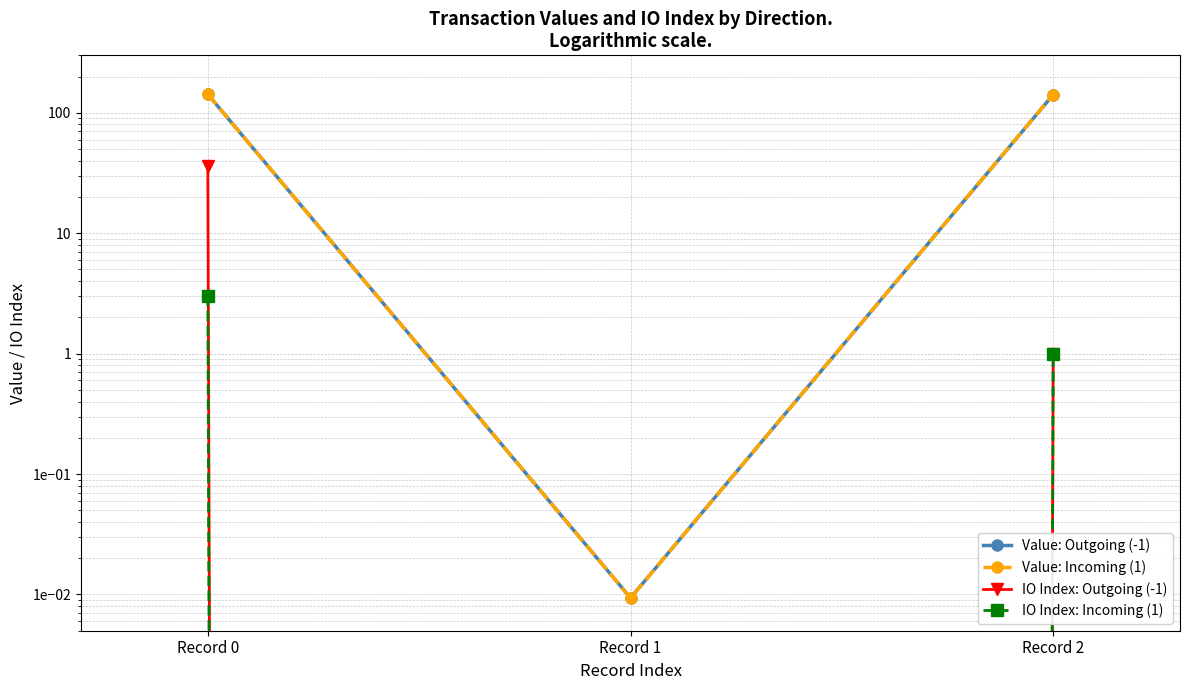

How many values in the Value: Outgoing (-1) series are below 141?

1